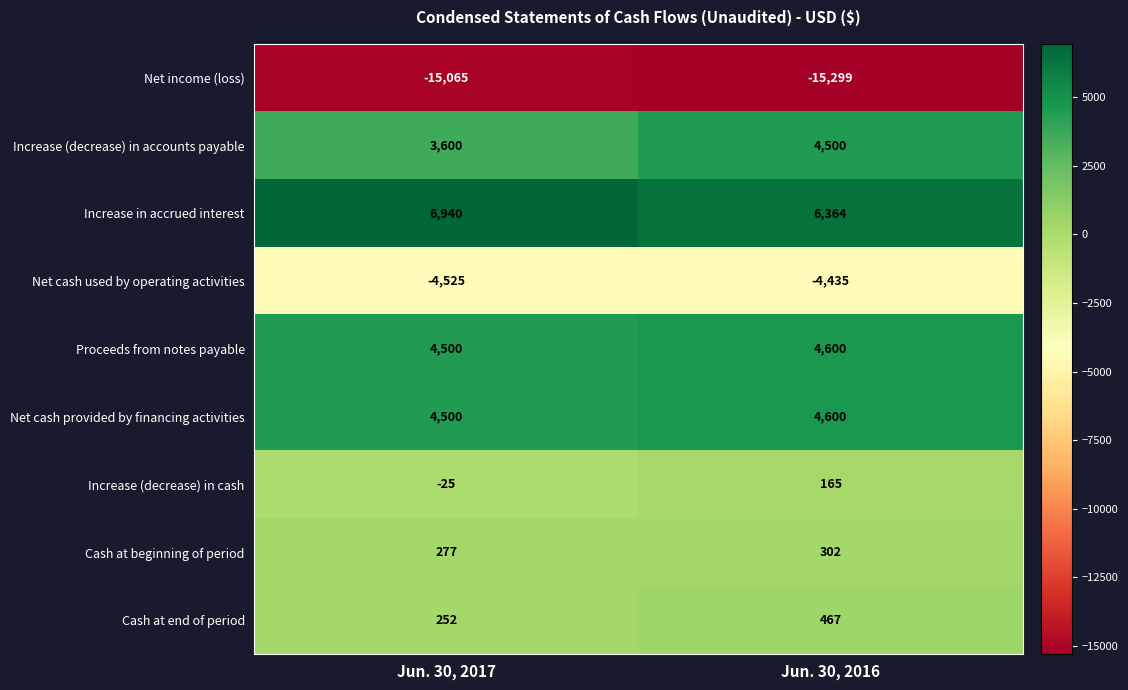

Is it true that Increase (decrease) in accounts payable equals 8019 at Jun. 30, 2016?

False